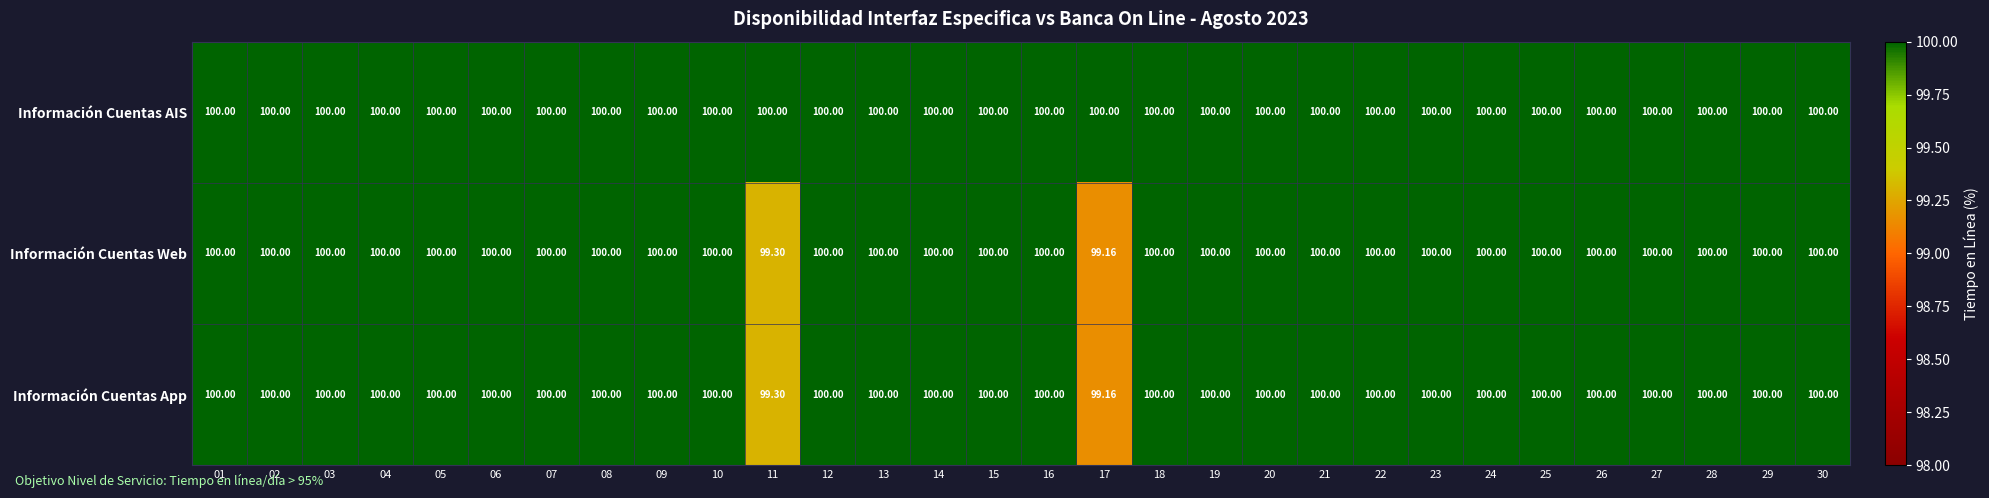

Which series has the largest total across all categories?

Información Cuentas AIS